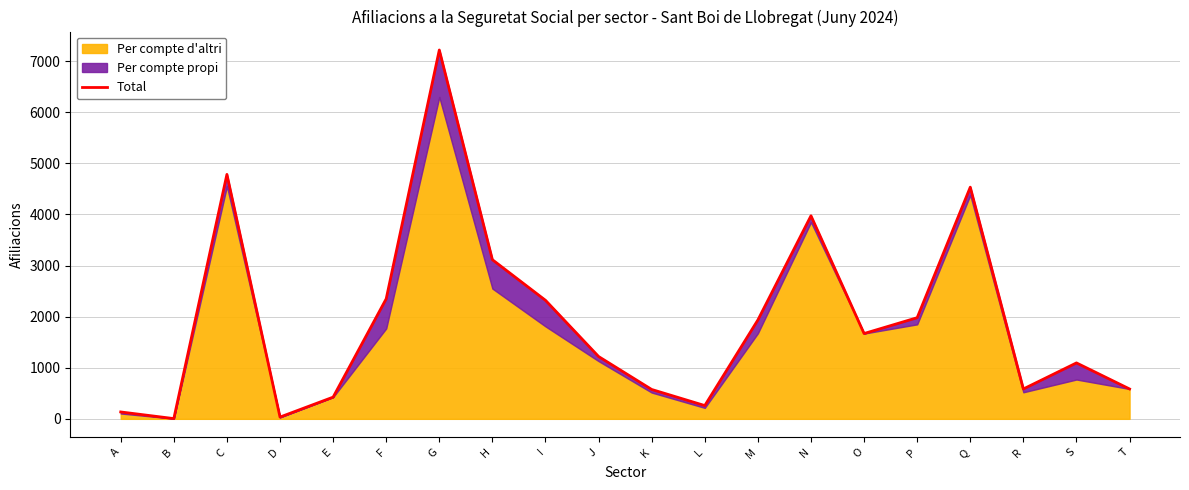

True or false: the data shows 6438 at C.

False